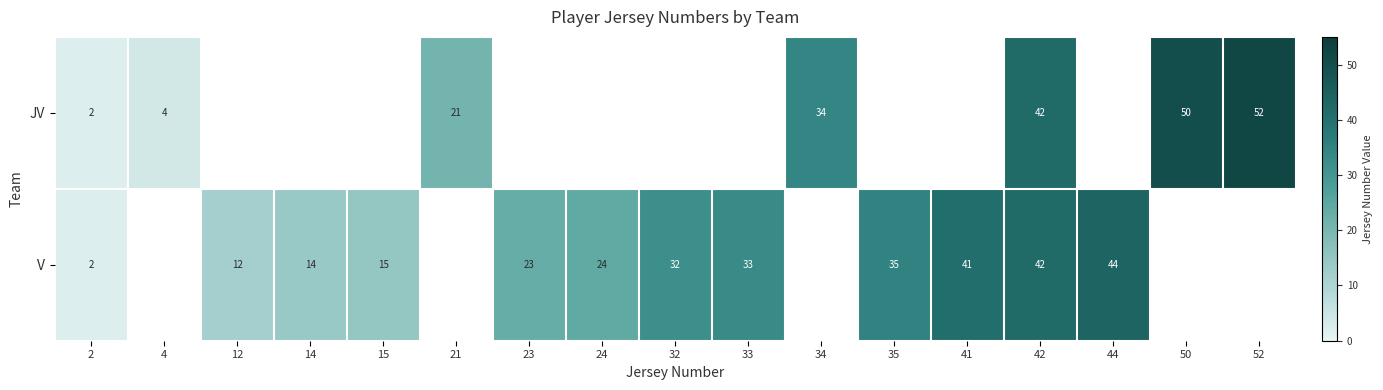

True or false: V has a value of 1 at 2.

False